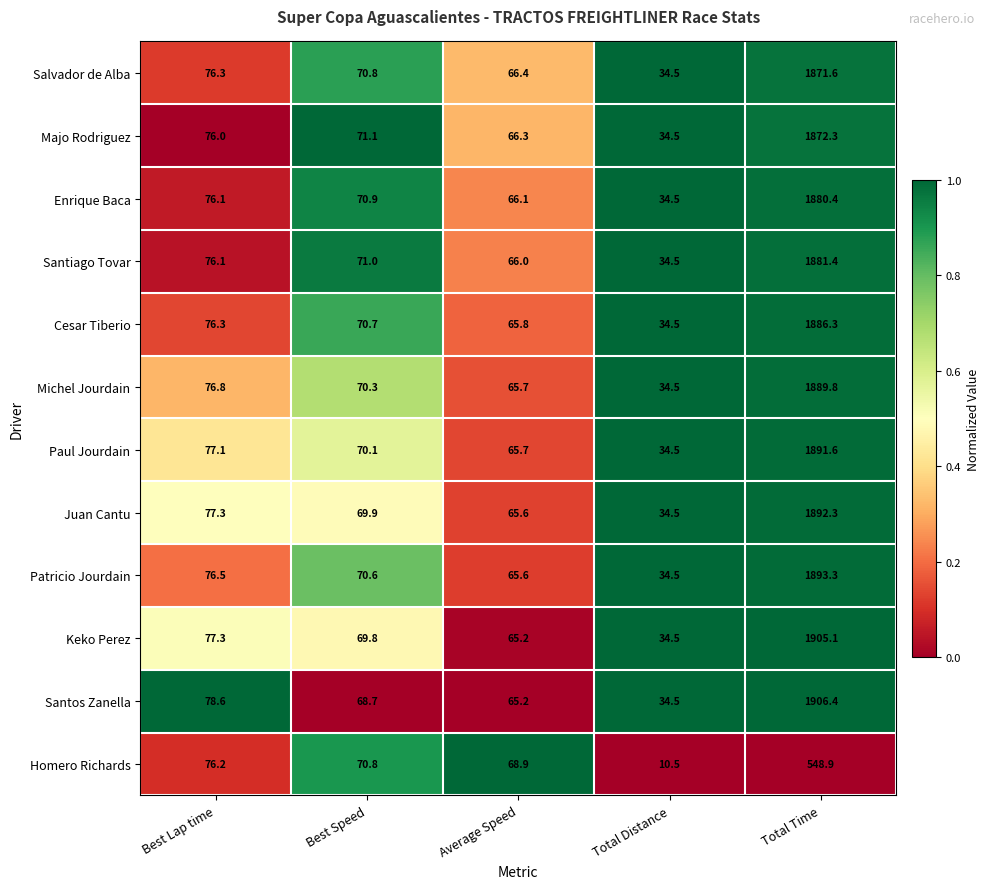

What is the difference between the highest and lowest values at Best Speed?

2.4